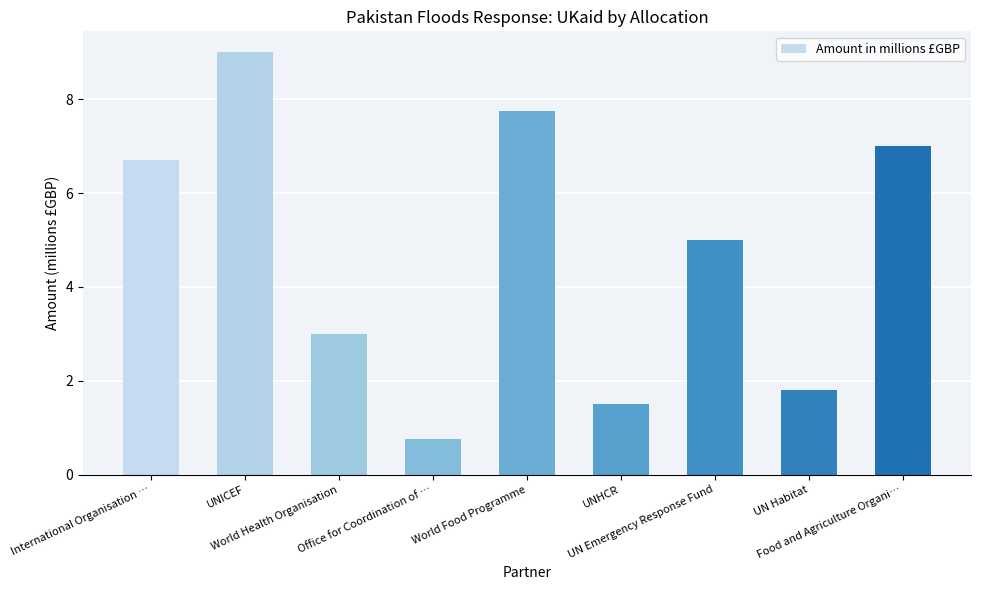

What is the average value?

4.7